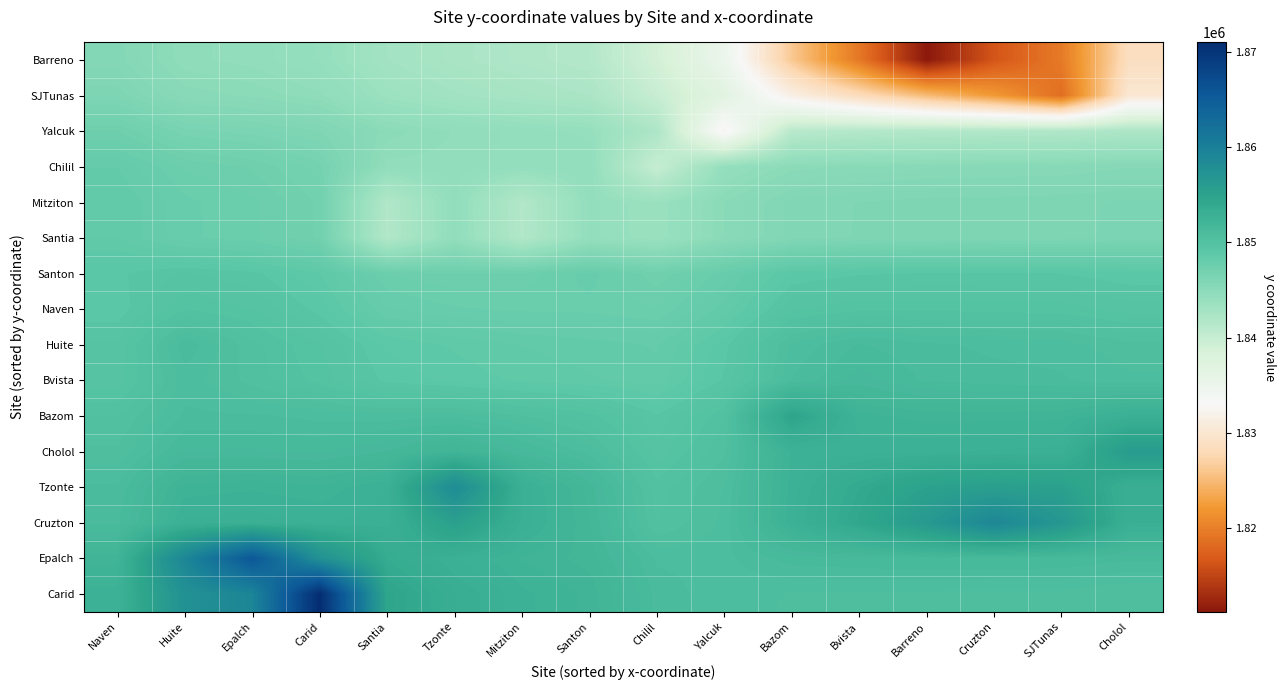

At which category is the sum across all series the highest?

Epalch